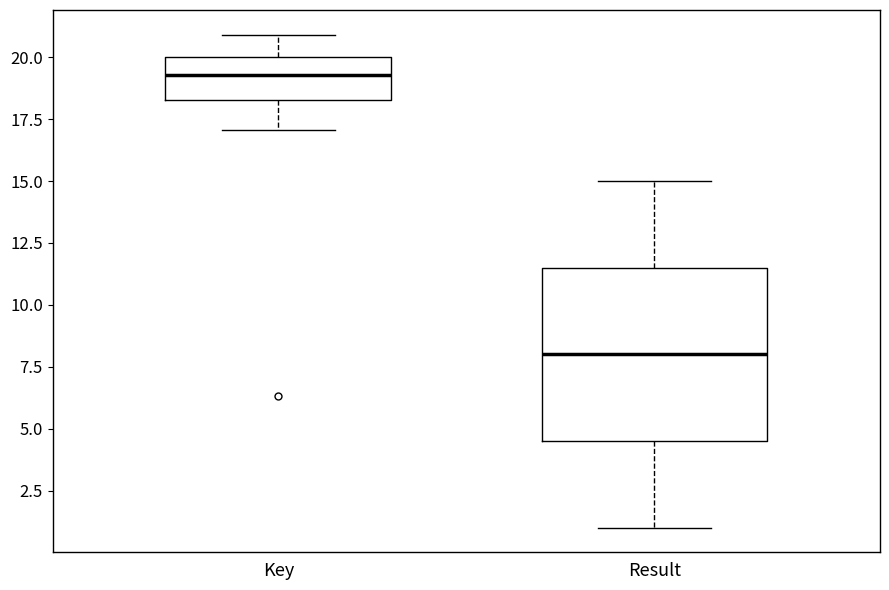

Comparing the boxes themselves (not the whiskers), which one is the tallest?

Result